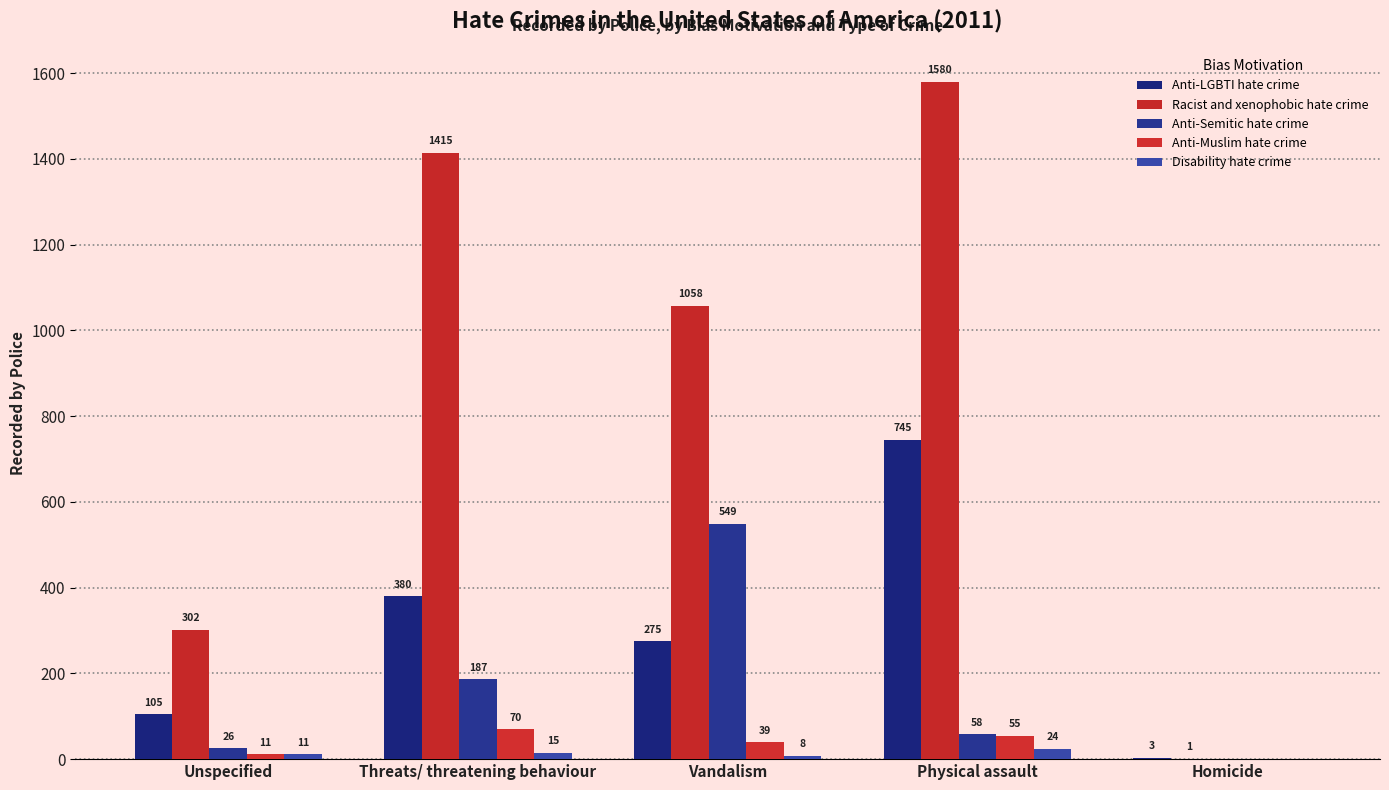

True or false: Anti-Muslim hate crime has a value of 39 at Vandalism.

True